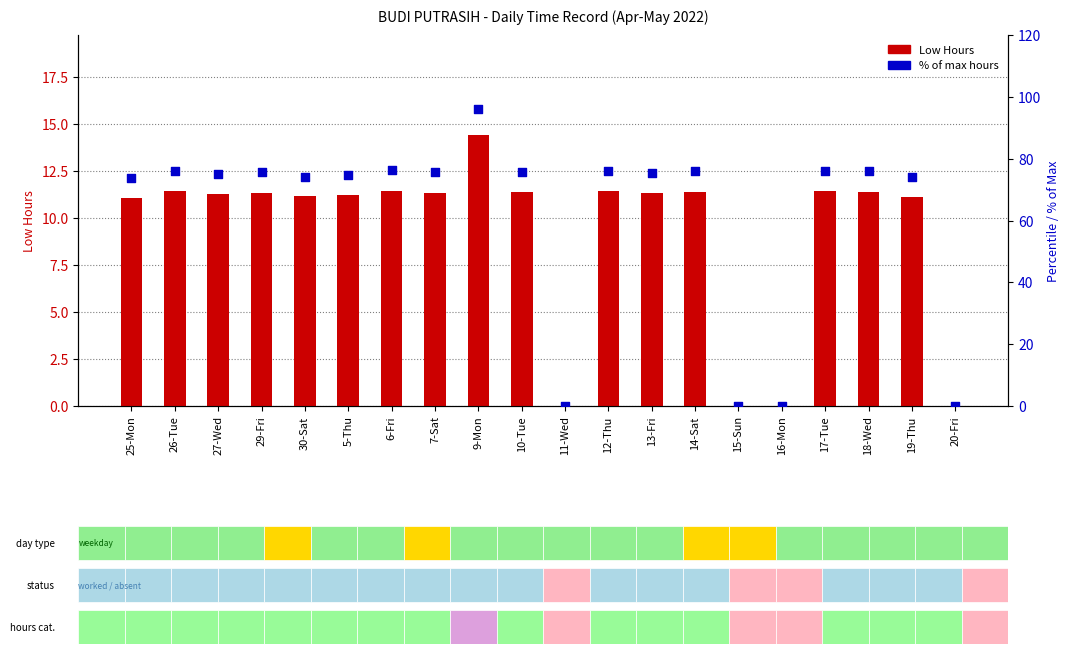

At how many categories does at least one series exceed 65?

16